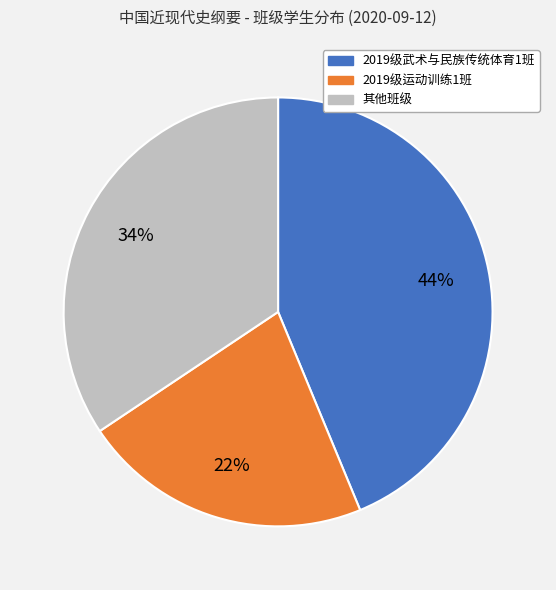

Approximately how many times larger is the value at 2019级武术与民族传统体育1班 compared to 其他班级?

1.3